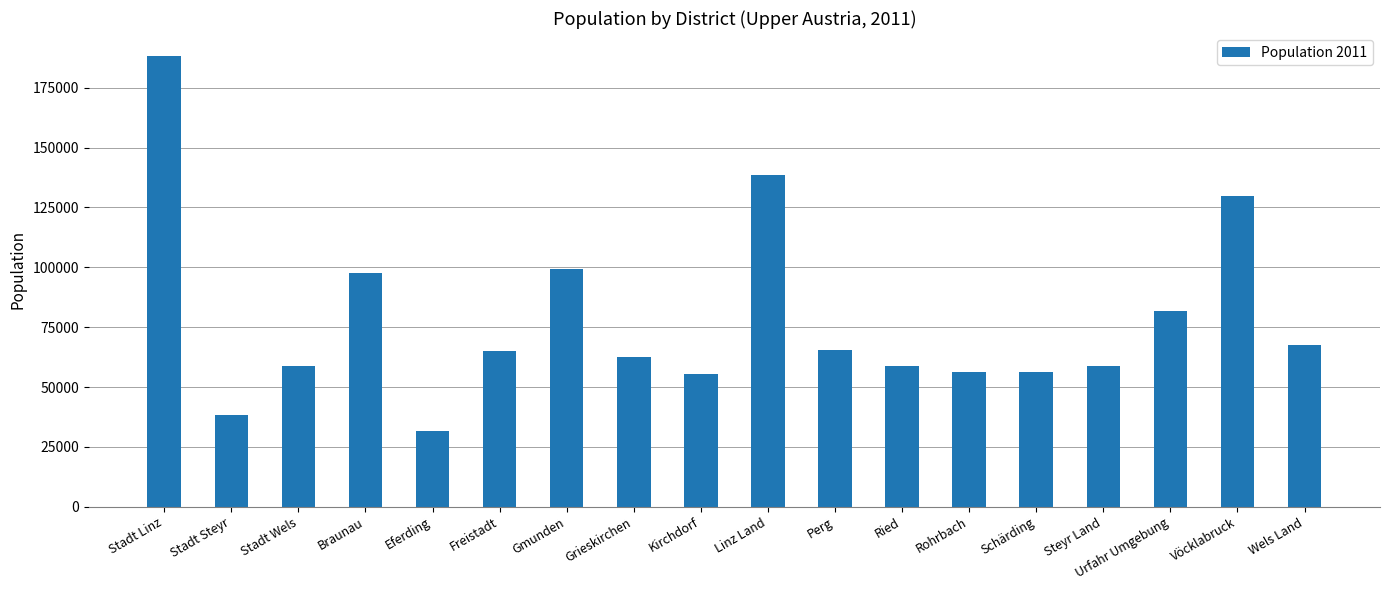

What is the label of the 8th bar from the left?

Grieskirchen